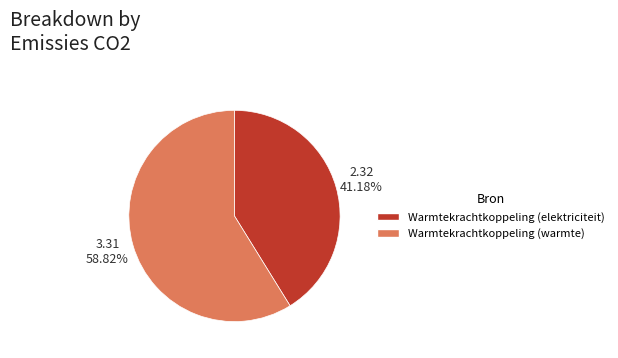

Does any single category account for the majority?

Yes